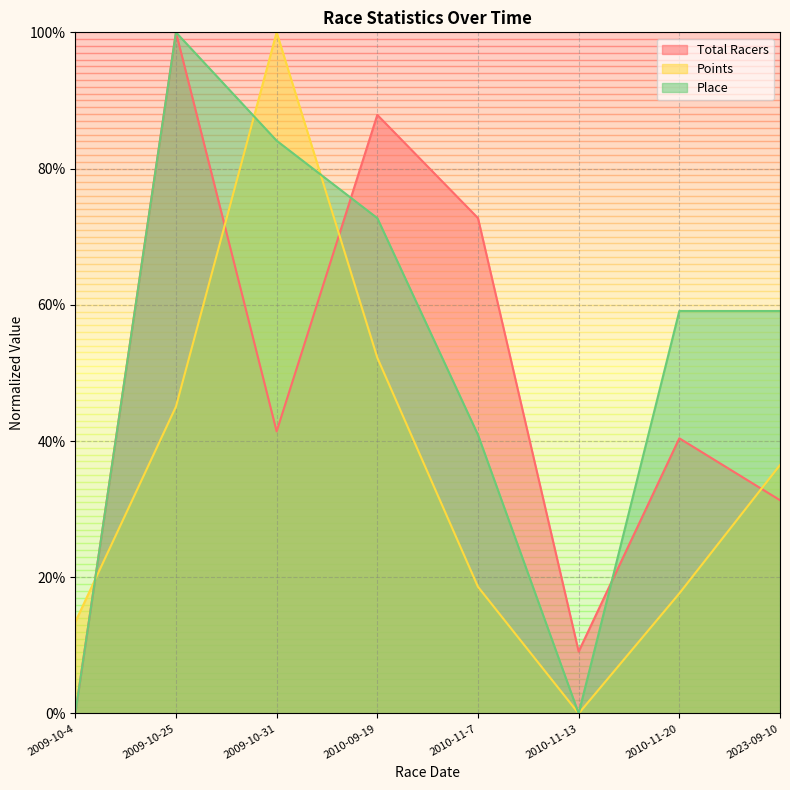

Between which two adjacent categories do Points and Total Racers first intersect?

2009-10-4 and 2009-10-25